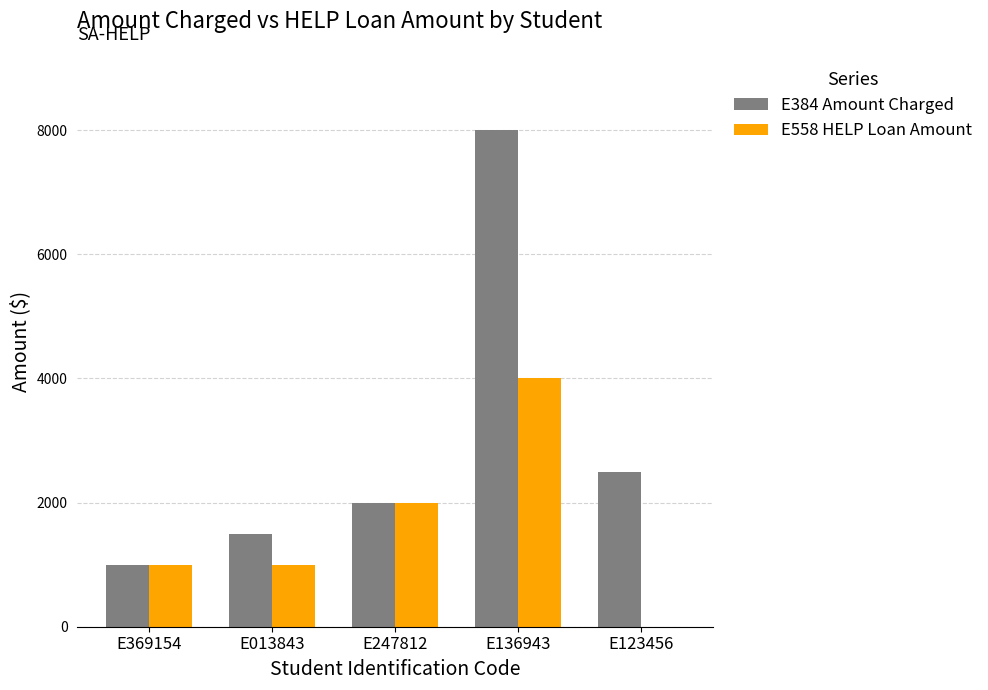

Which series changed the most between E369154 and E013843?

E384 Amount Charged